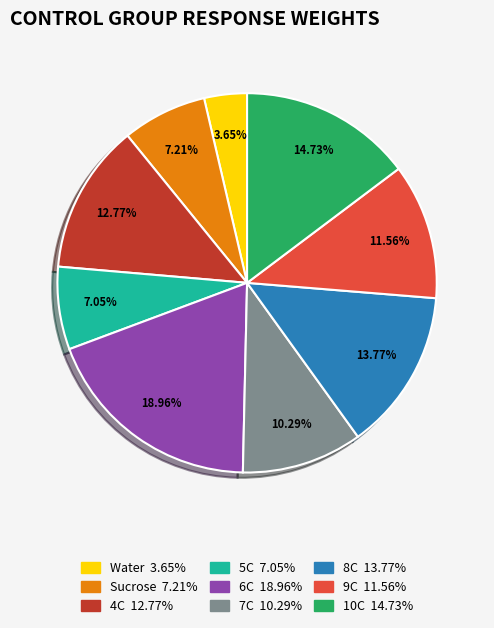

Which slice is the smallest?

Water